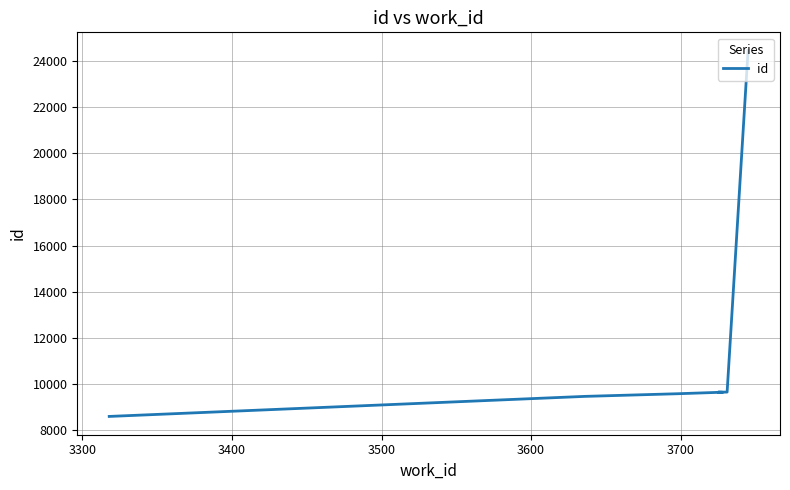

What is the value of the 3rd point from the left?

9570